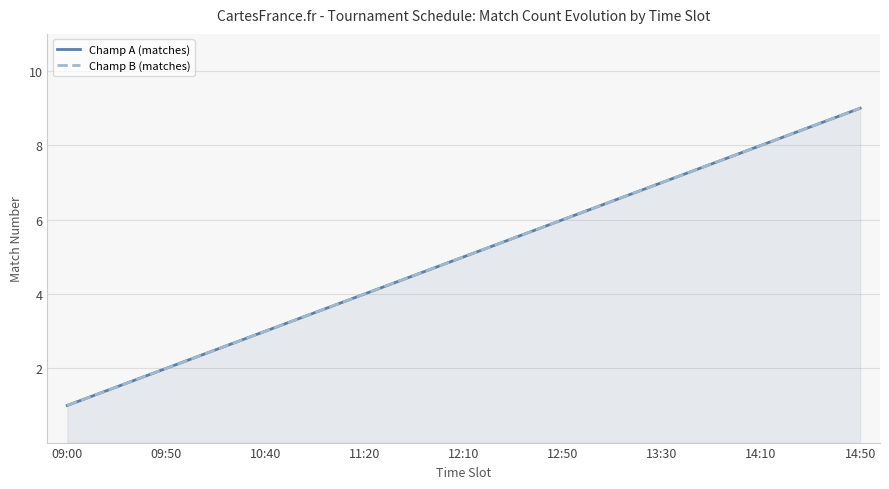

True or false: Champ A (matches) has more than 1 points higher than both neighbors.

False